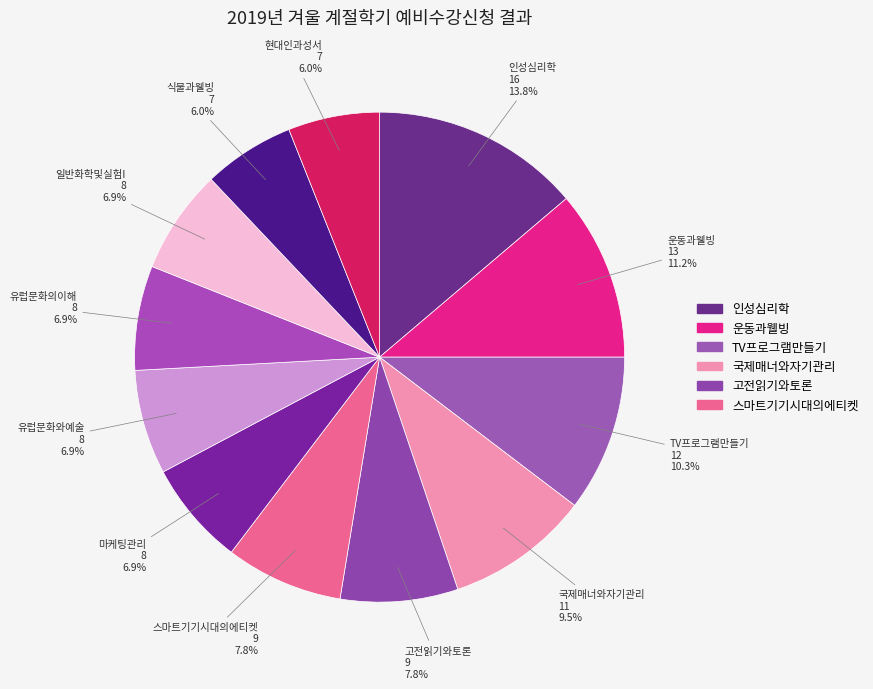

Count the number of slices in the pie.

12